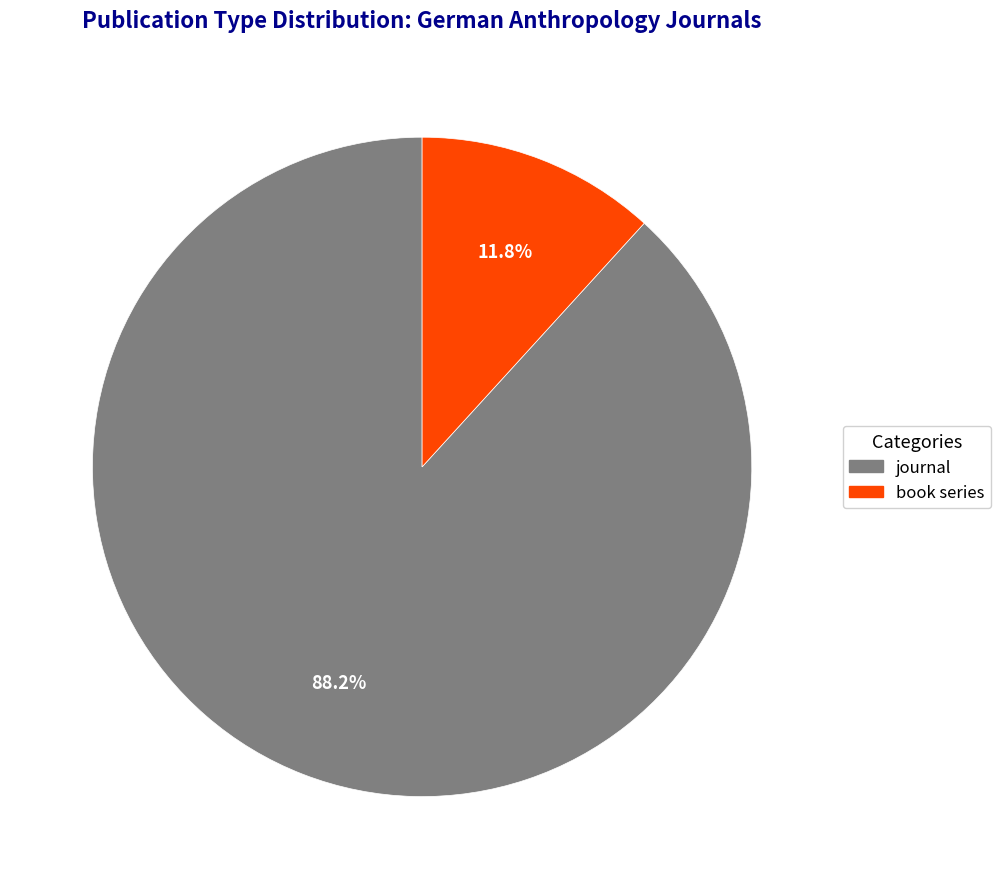

Rank the categories by value from highest to lowest.

journal, book series